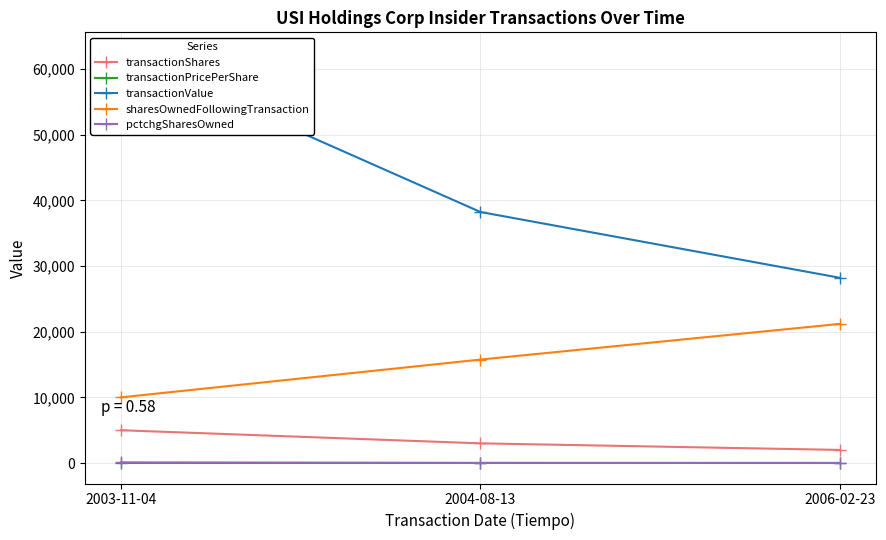

Is it true that transactionShares equals 2000.0 at 2006-02-23?

True